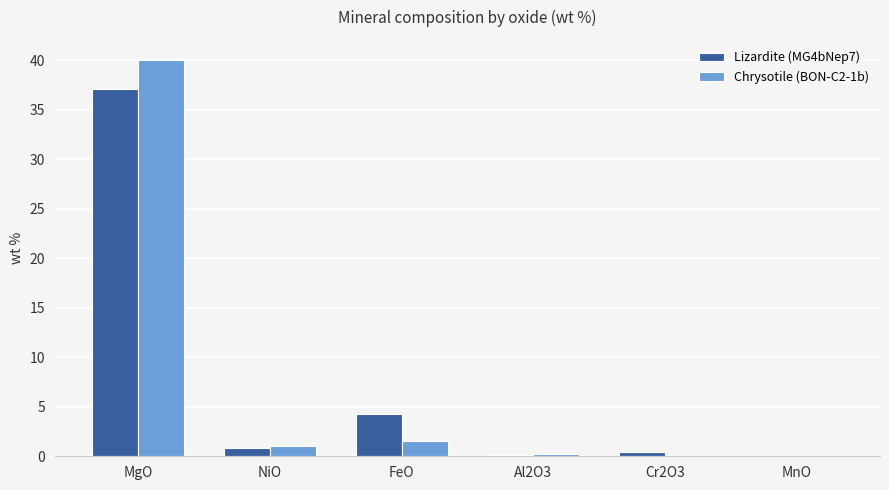

Which category has the highest value in the Chrysotile (BON-C2-1b) series?

MgO